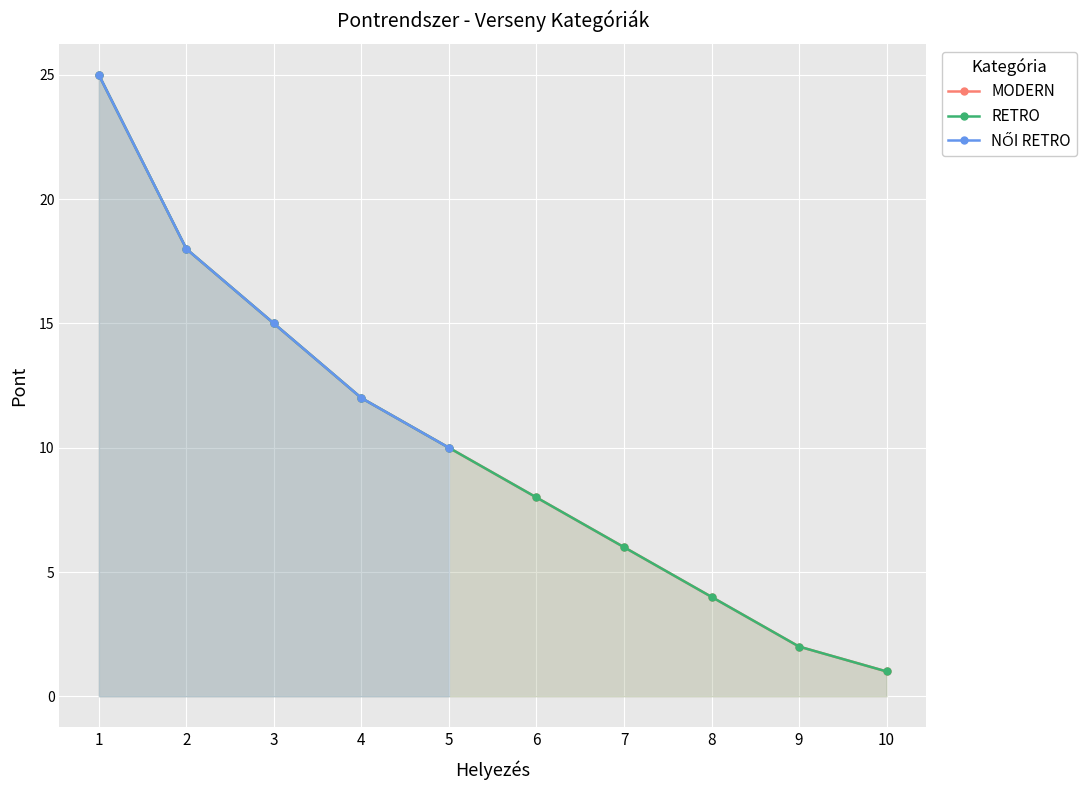

What value does the MODERN series have at 6?

8